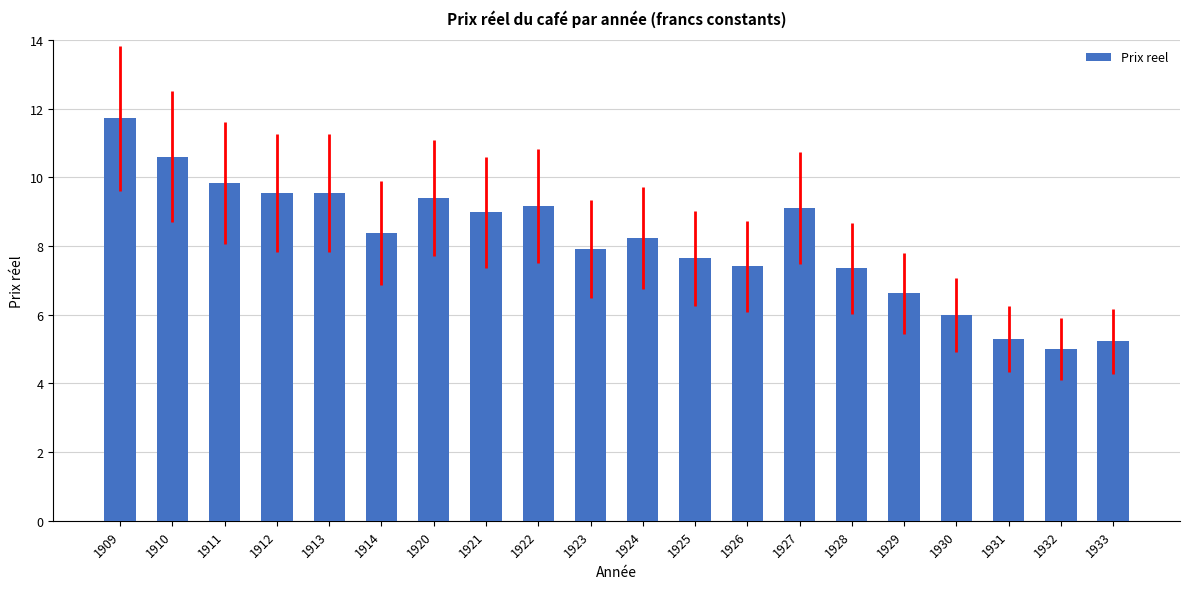

What is the sum of the values at 1929 and 1911?

16.5